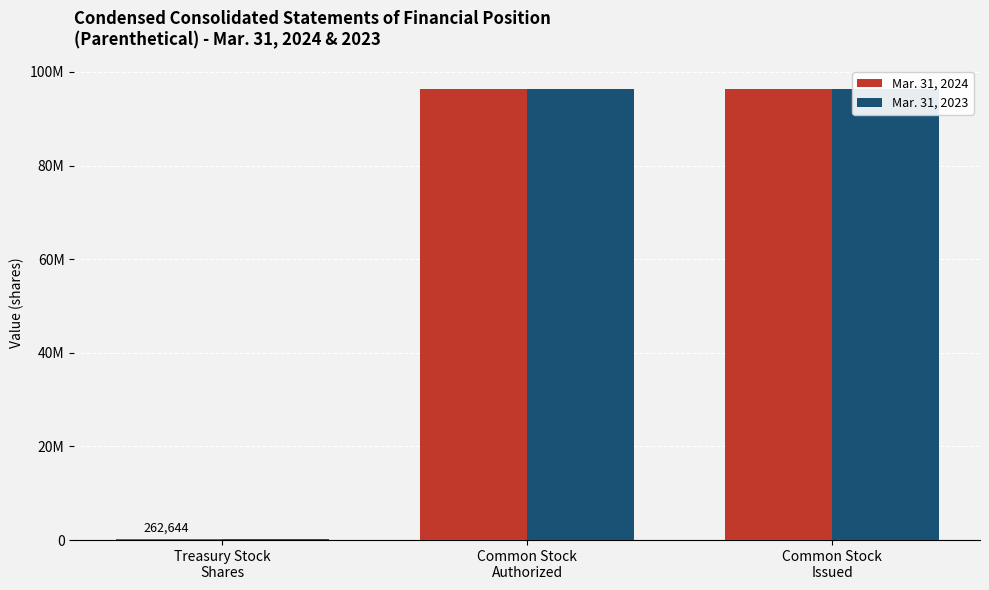

Rank the series by their average value, from highest to lowest.

Mar. 31, 2024, Mar. 31, 2023